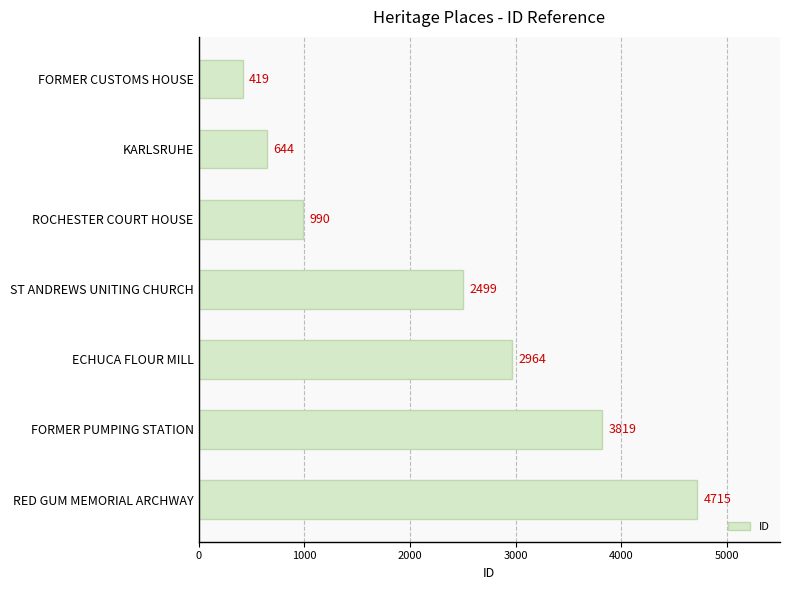

Rank the categories by value from lowest to highest.

FORMER CUSTOMS HOUSE, KARLSRUHE, ROCHESTER COURT HOUSE, ST ANDREWS UNITING CHURCH, ECHUCA FLOUR MILL, FORMER PUMPING STATION, RED GUM MEMORIAL ARCHWAY